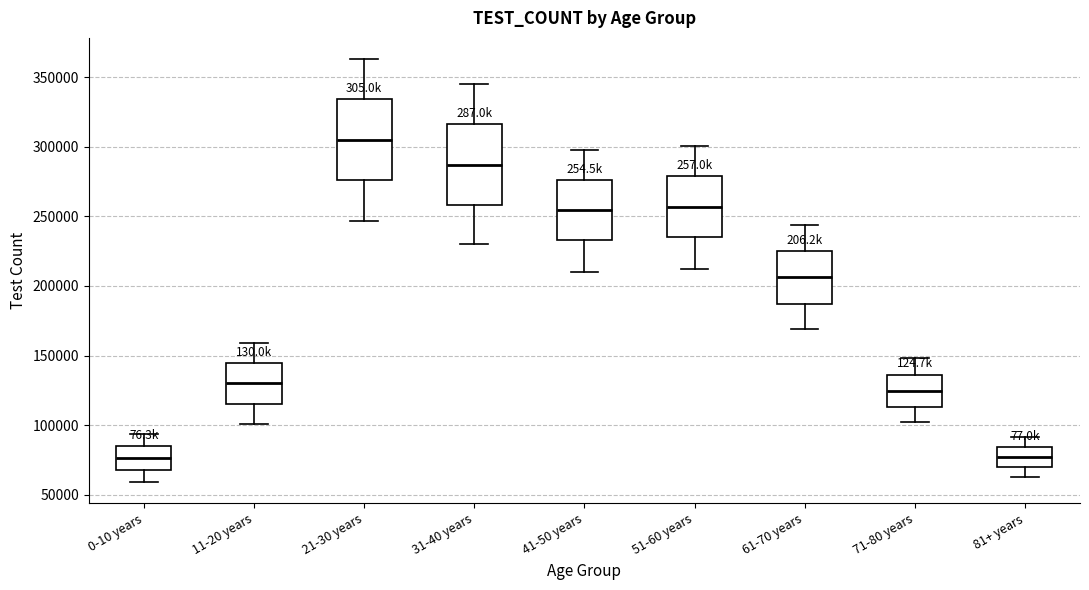

Reading left to right, read every box against the y-axis: the position of its median line, the range the box covers, and the ends of its whiskers. The values are not printed on the chart, so give them approximately, as read against the axis.

0-10 years: median 75000, box 70000 to 85000, whiskers 60000 to 95000
11-20 years: median 130000, box 115000 to 145000, whiskers 100000 to 160000
21-30 years: median 305000, box 275000 to 335000, whiskers 245000 to 365000
31-40 years: median 285000, box 260000 to 315000, whiskers 230000 to 345000
41-50 years: median 255000, box 235000 to 275000, whiskers 210000 to 300000
51-60 years: median 255000, box 235000 to 280000, whiskers 210000 to 300000
61-70 years: median 205000, box 185000 to 225000, whiskers 170000 to 245000
71-80 years: median 125000, box 115000 to 135000, whiskers 100000 to 150000
81+ years: median 75000, box 70000 to 85000, whiskers 65000 to 90000